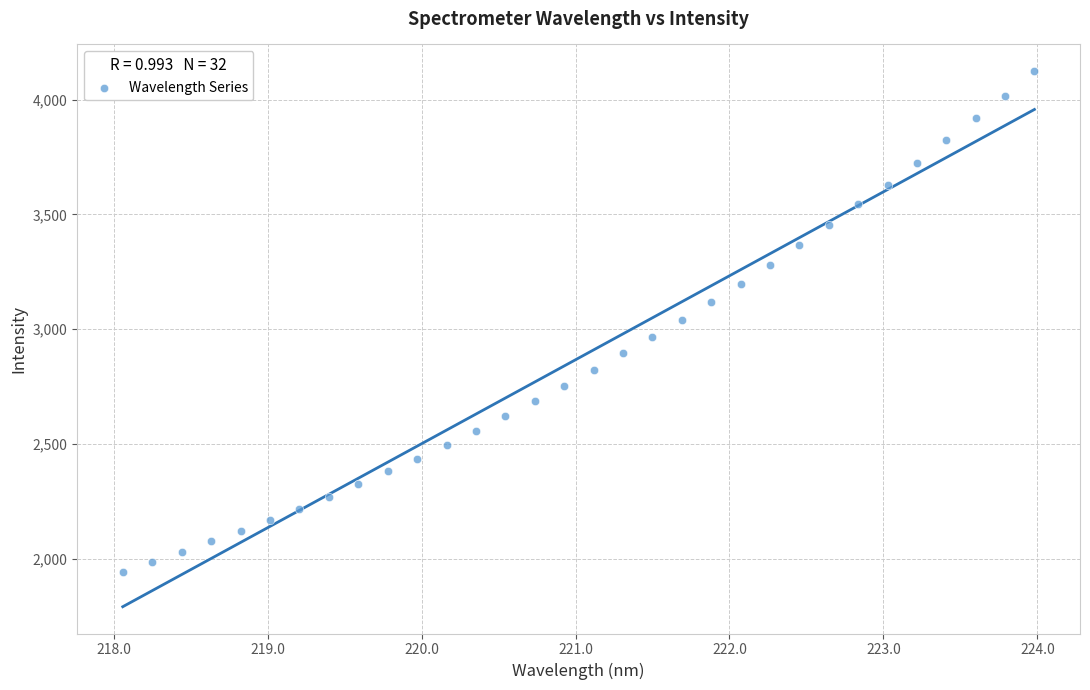

What is the range of X values (max minus min)?

5.9